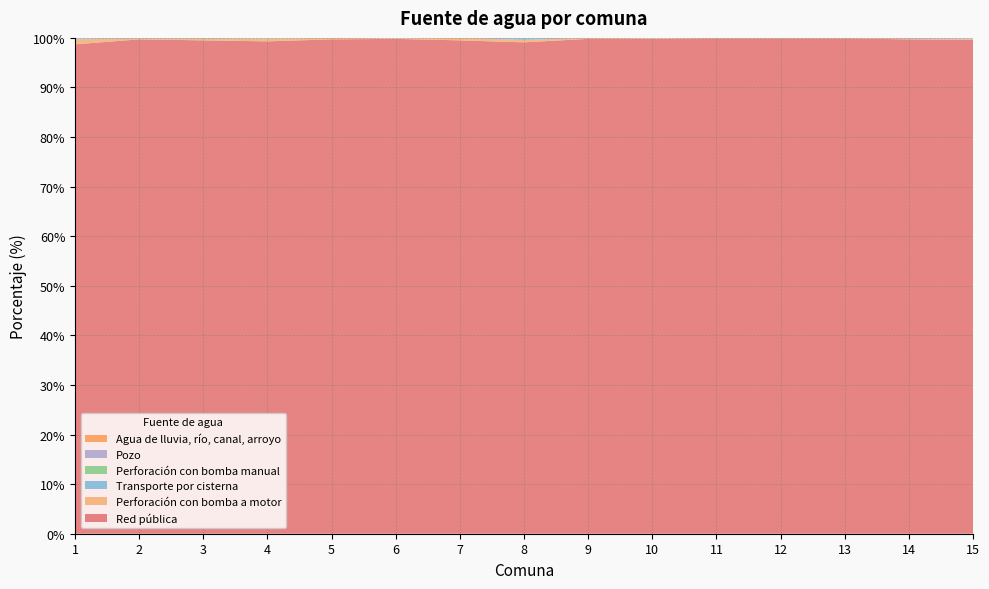

Reading left to right, list all the values displayed in this chart.

Red pública: 98.7	99.7	99.5	99.3	99.7	99.8	99.5	99.1	99.8	99.8	99.9	99.9	99.9	99.7	99.6
Perforación con bomba a motor: 1.0	0.2	0.4	0.5	0.3	0.1	0.5	0.5	0.2	0.1	0.1	0.1	0.1	0.2	0.2
Transporte por cisterna: 0.1	0.1	0.1	0.0	0.0	0.0	0.0	0.3	0.0	0.0	0.0	0.0	0.0	0.1	0.1
Perforación con bomba manual: 0.0	0.0	0.0	0.1	0.0	0.0	0.0	0.0	0.0	0.0	0.0	0.0	0.0	0.0	0.0
Pozo: 0.1	0.0	0.0	0.0	0.0	0.0	0.0	0.1	0.0	0.0	0.0	0.0	0.0	0.0	0.0
Agua de lluvia, río, canal, arroyo: 0.0	0.0	0.0	0.0	0.0	0.0	0.0	0.0	0.0	0.0	0.0	0.0	0.0	0.0	0.0